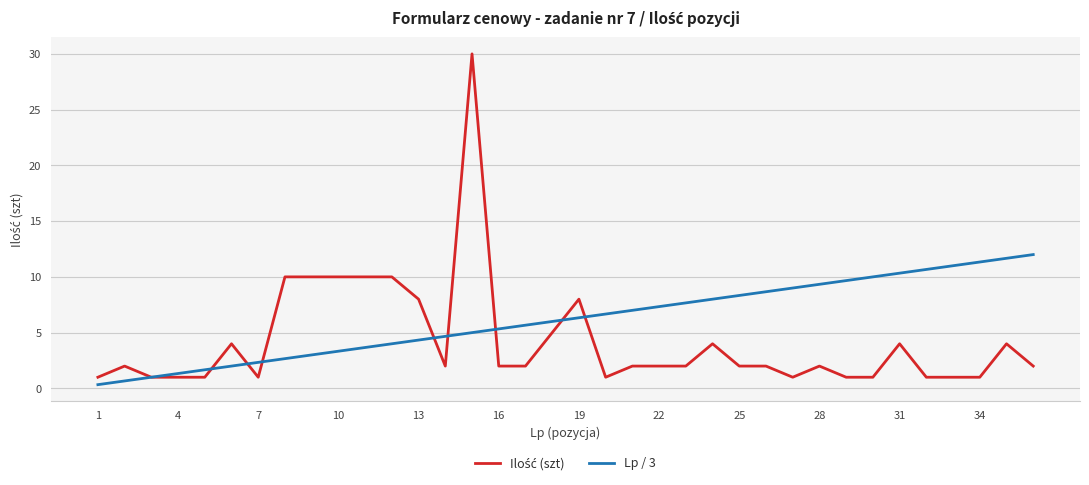

Count the number of data series in this chart.

2